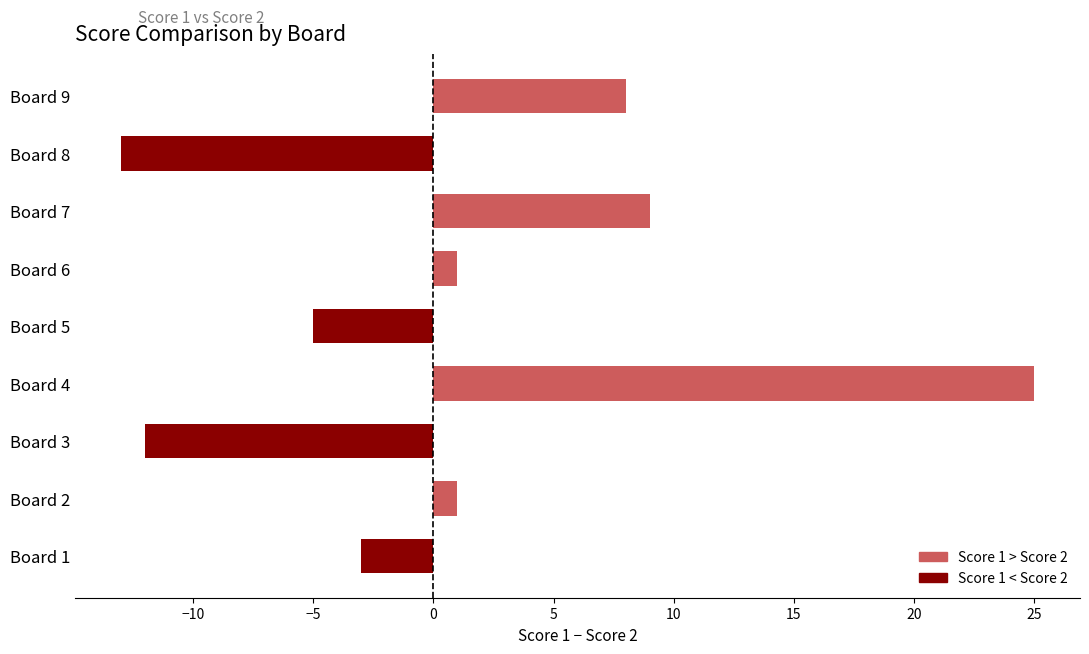

What is the difference between the second highest and second lowest values?

21